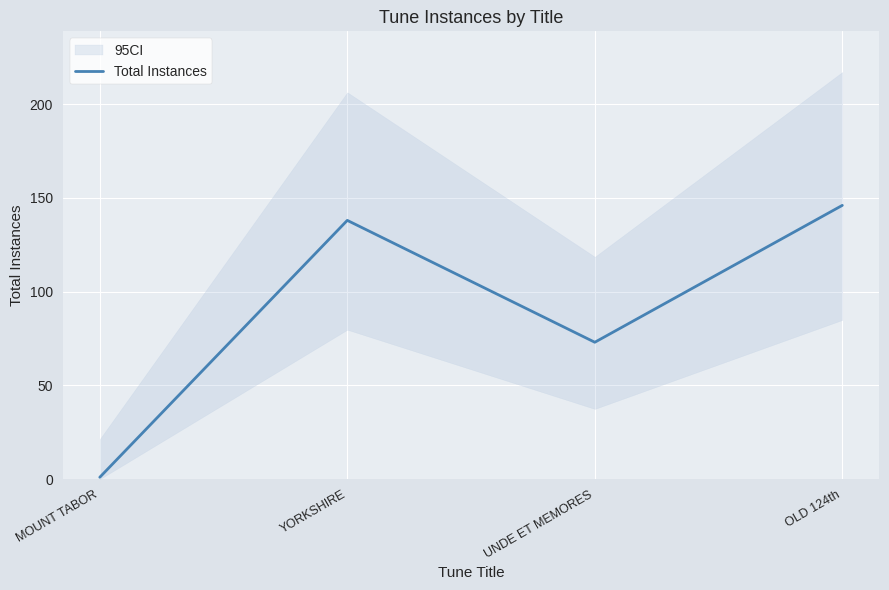

What is the change in value from MOUNT TABOR to OLD 124th?

+145